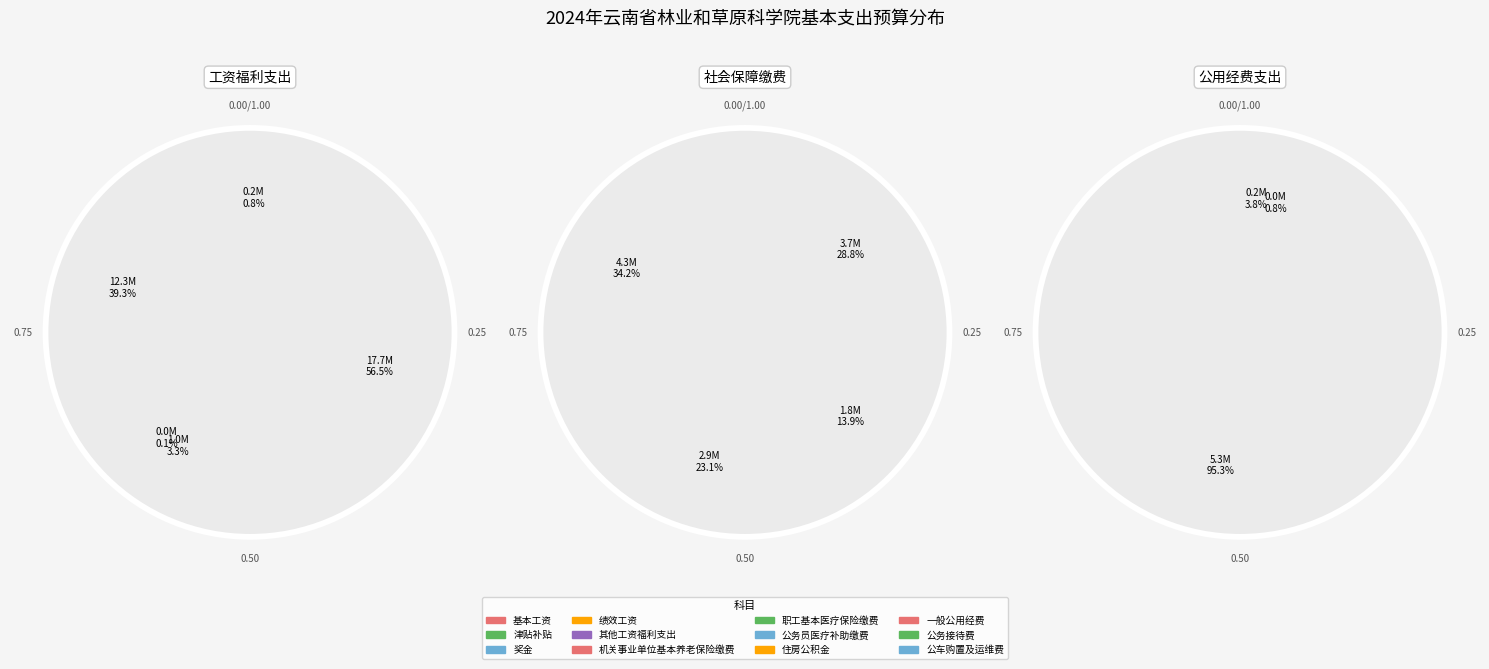

True or false: 机关事业单位基本养老保险缴费 accounts for 9% of the total.

True